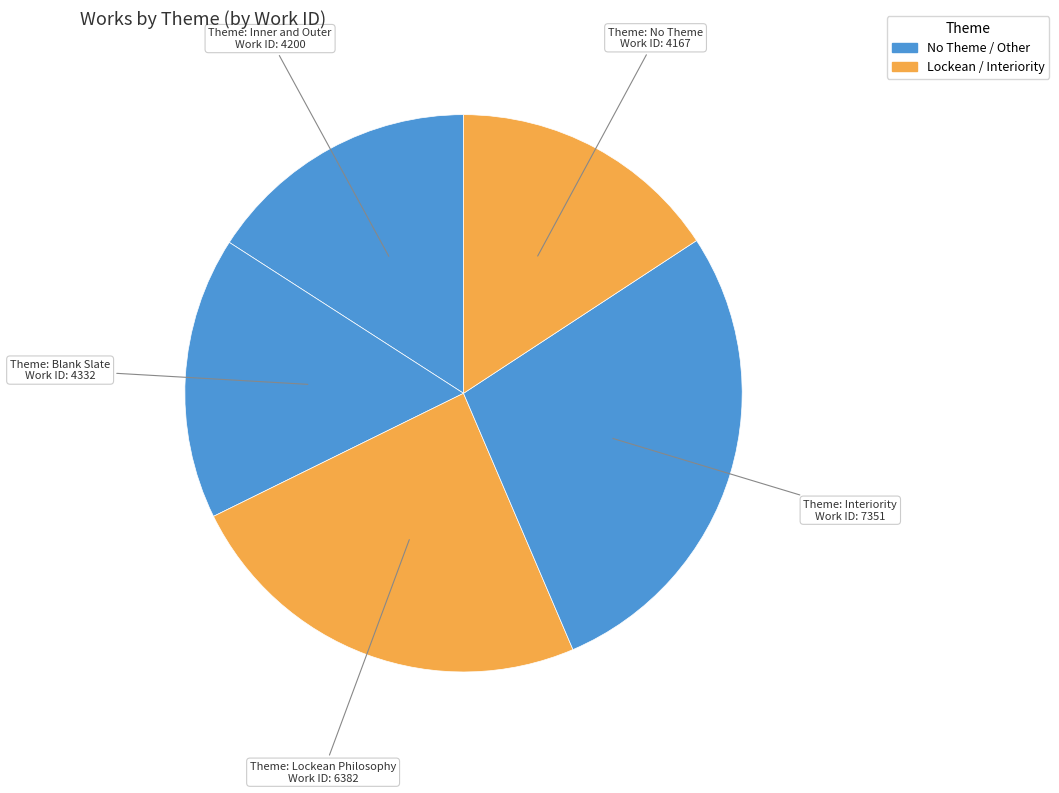

Count the number of slices in the pie.

5